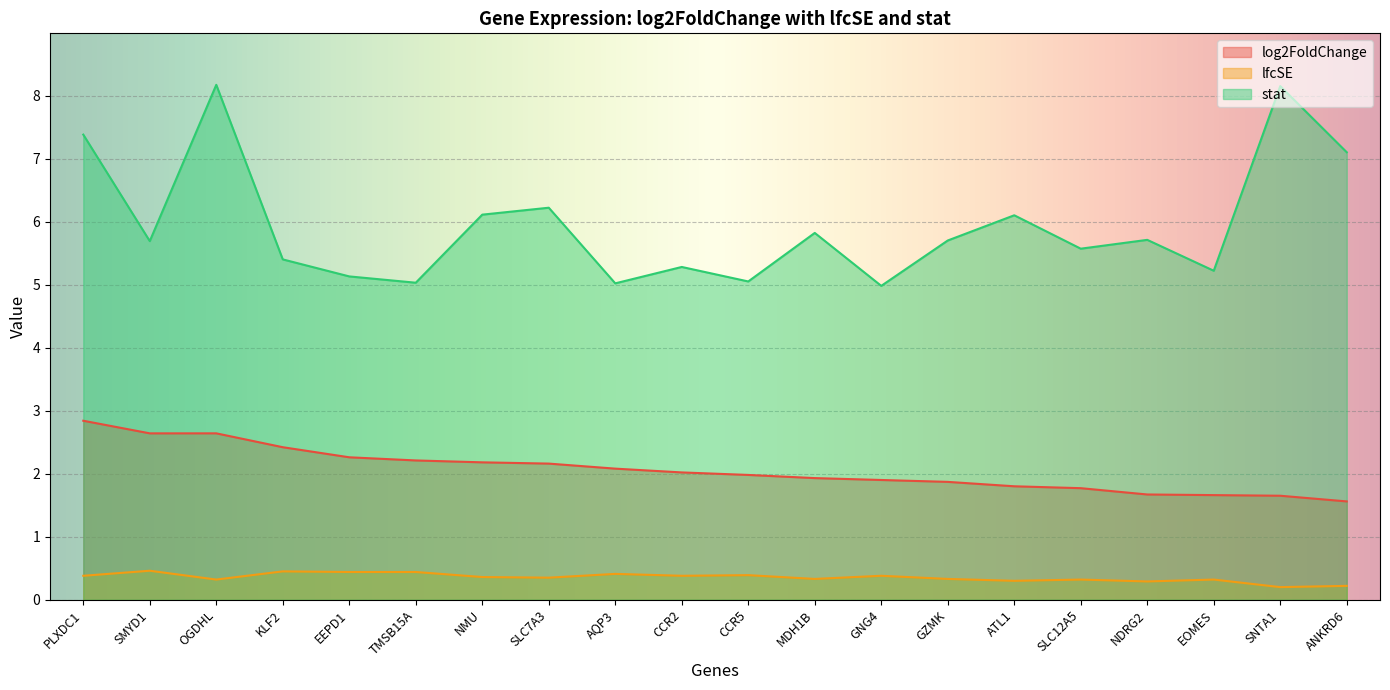

What is the label of the 3rd point from the right?

EOMES